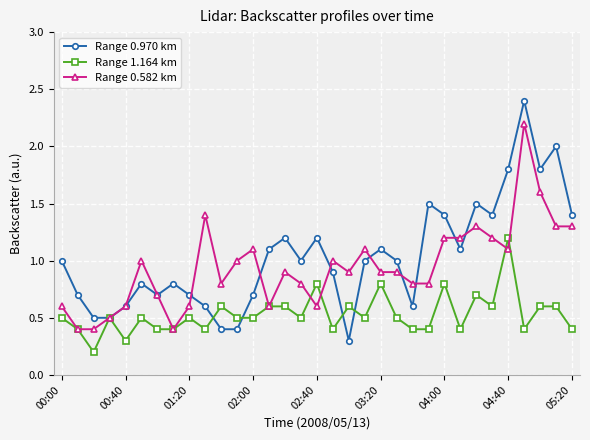

List the series in order of their peak value, lowest first.

Range 1.164 km, Range 0.582 km, Range 0.970 km